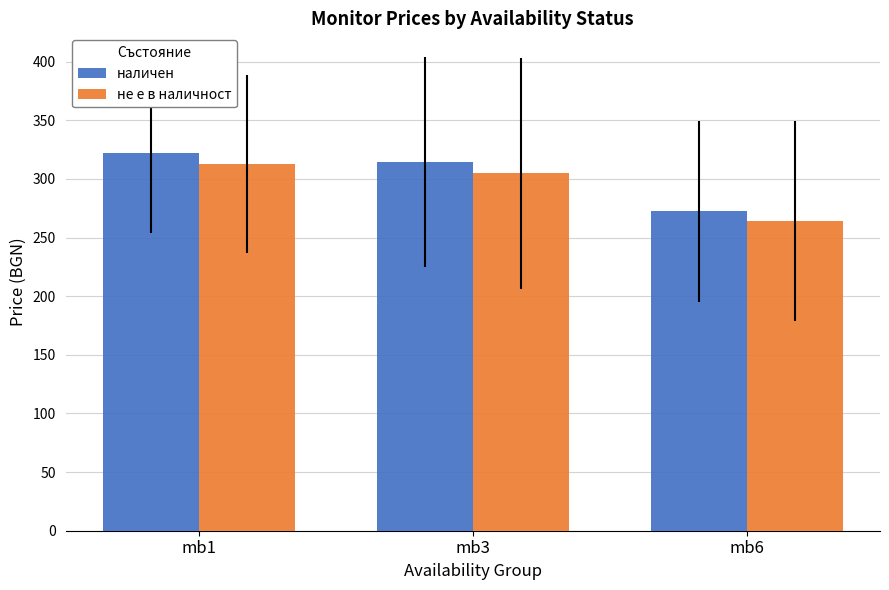

At which label does наличен reach its minimum?

mb6